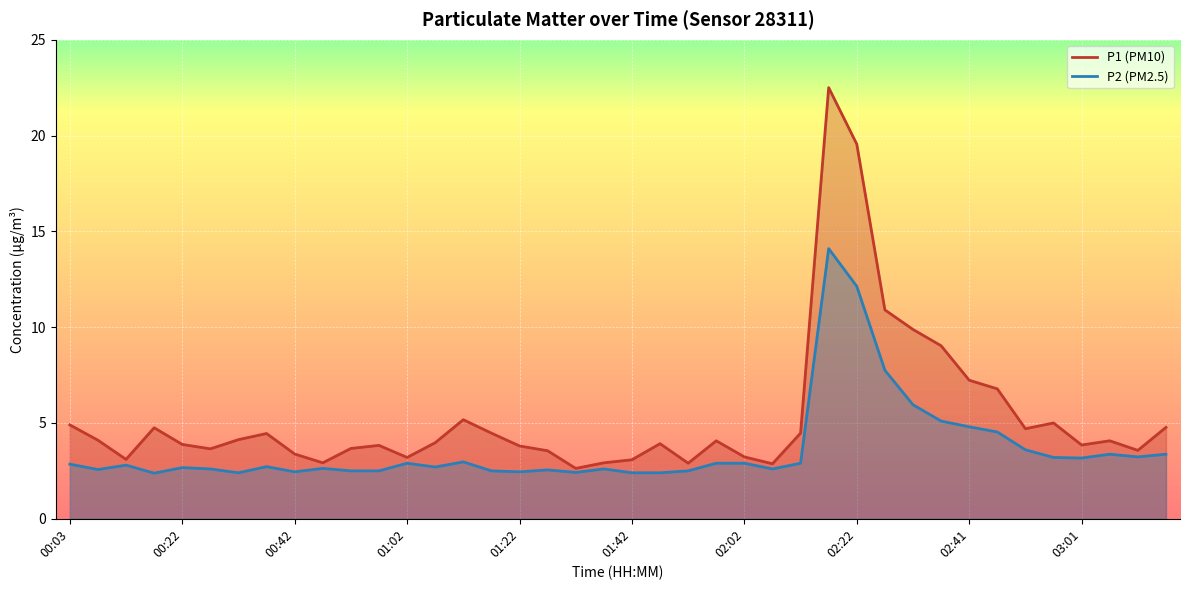

The value of P2 at 03:01 is 5.2. True or false?

False